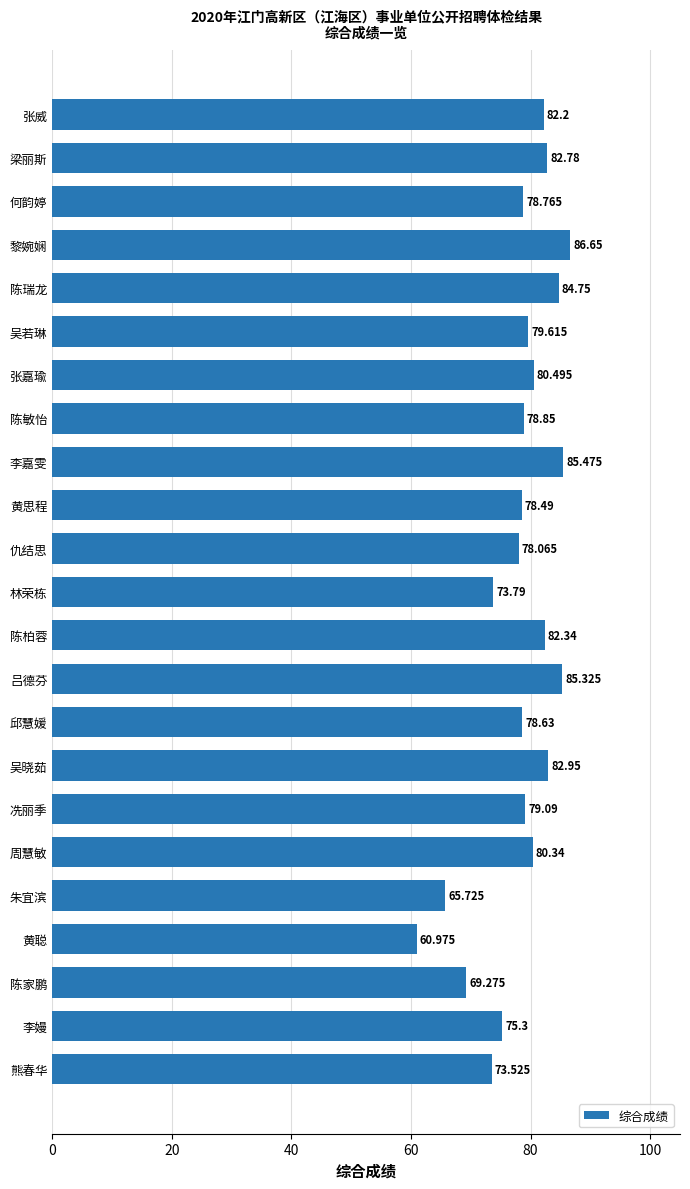

How many values exceed 79?

12